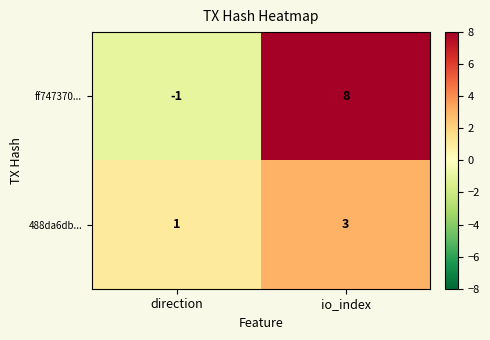

The value of ff747370... at io_index is 12. True or false?

False